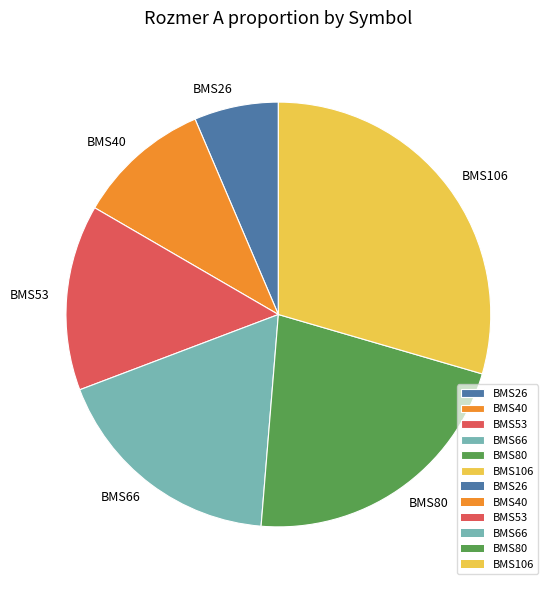

Is there any slice that represents more than half of the pie?

No